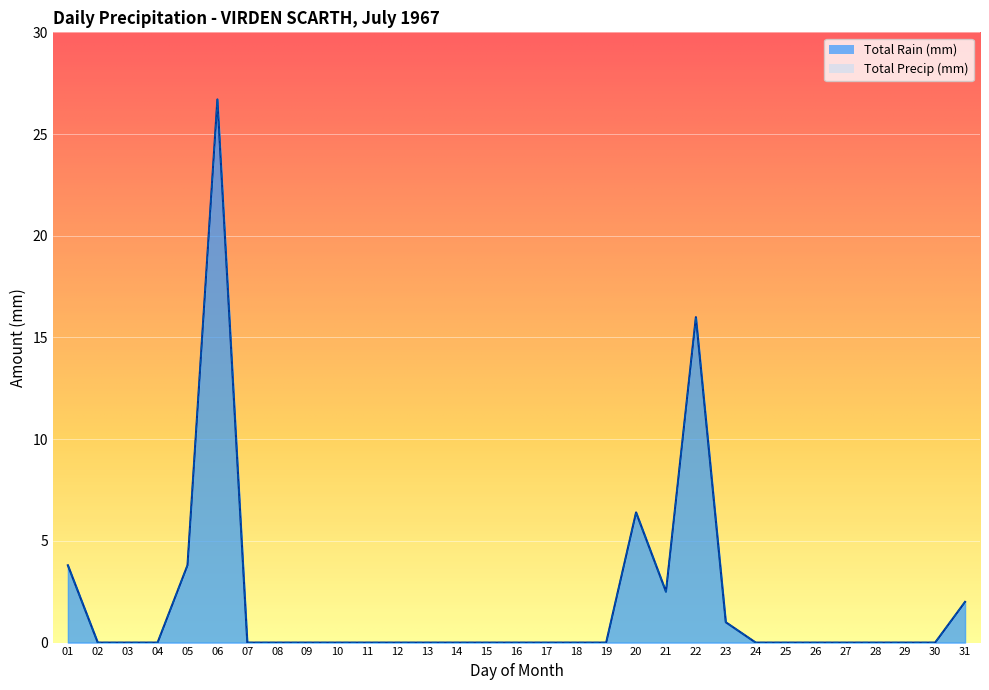

Which series has the largest total across all categories?

Total Rain (mm)